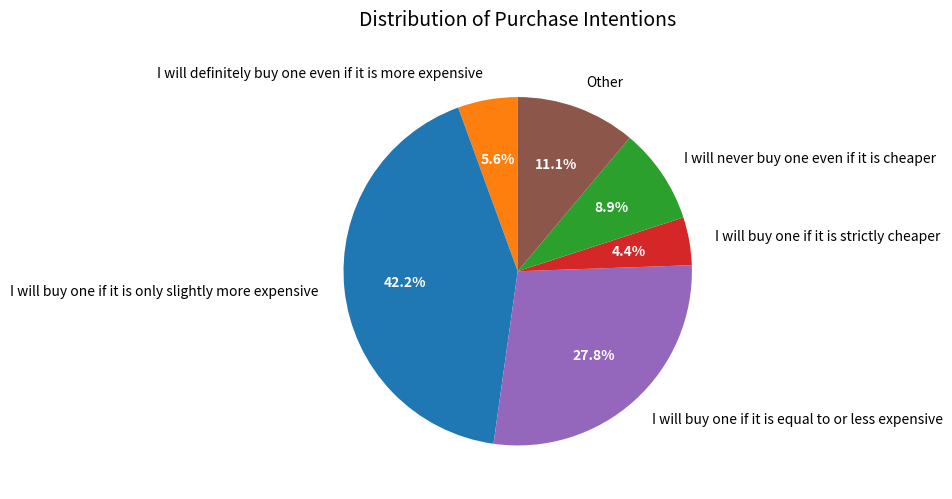

Is I will buy one if it is equal to or less expensive the majority of the pie?

No